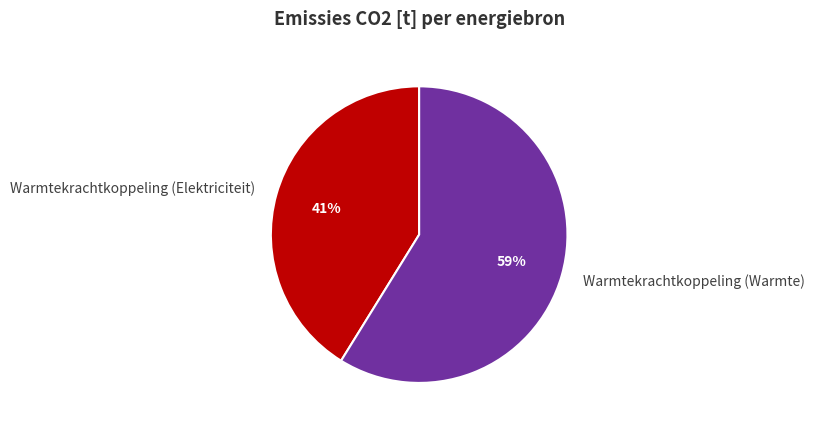

How many segments does this pie chart have?

2